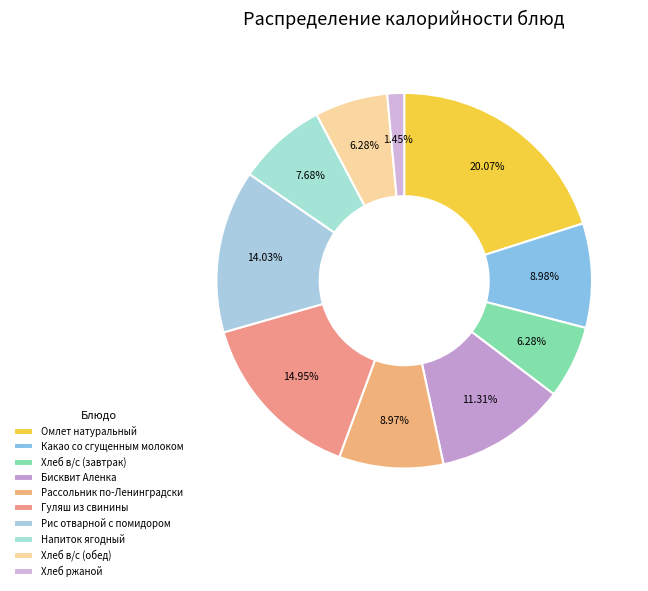

To the nearest percent, what portion does Хлеб в/с (завтрак) represent?

6%